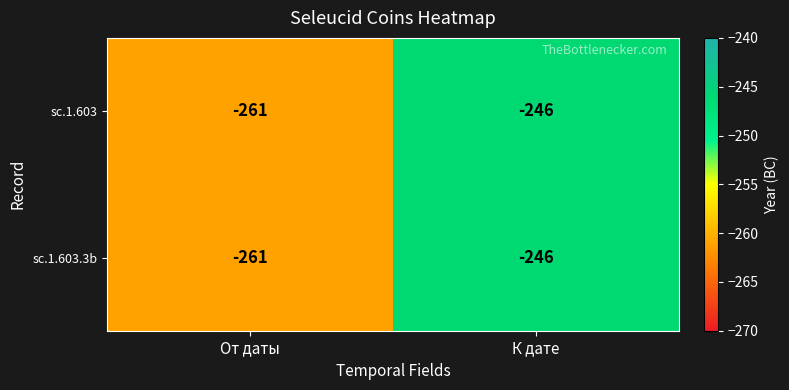

Read the sc.1.603 value at К дате, to the nearest 10.

-250